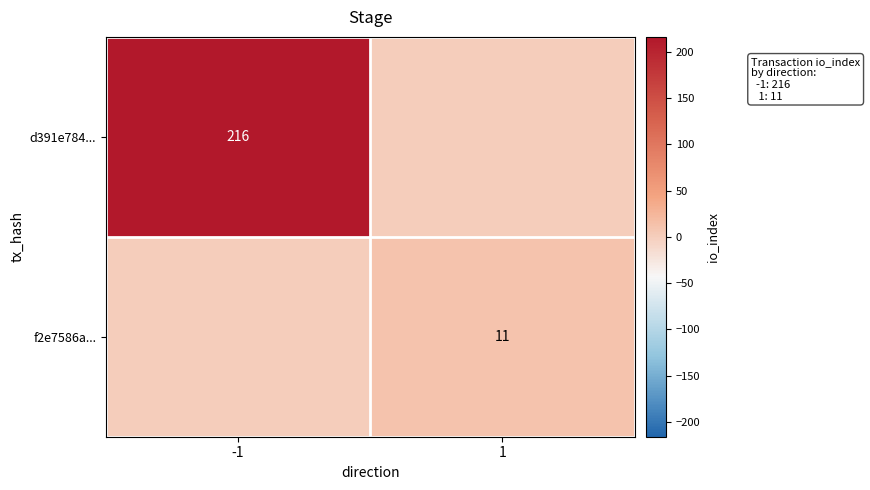

What is the total value across all series at 1?

11